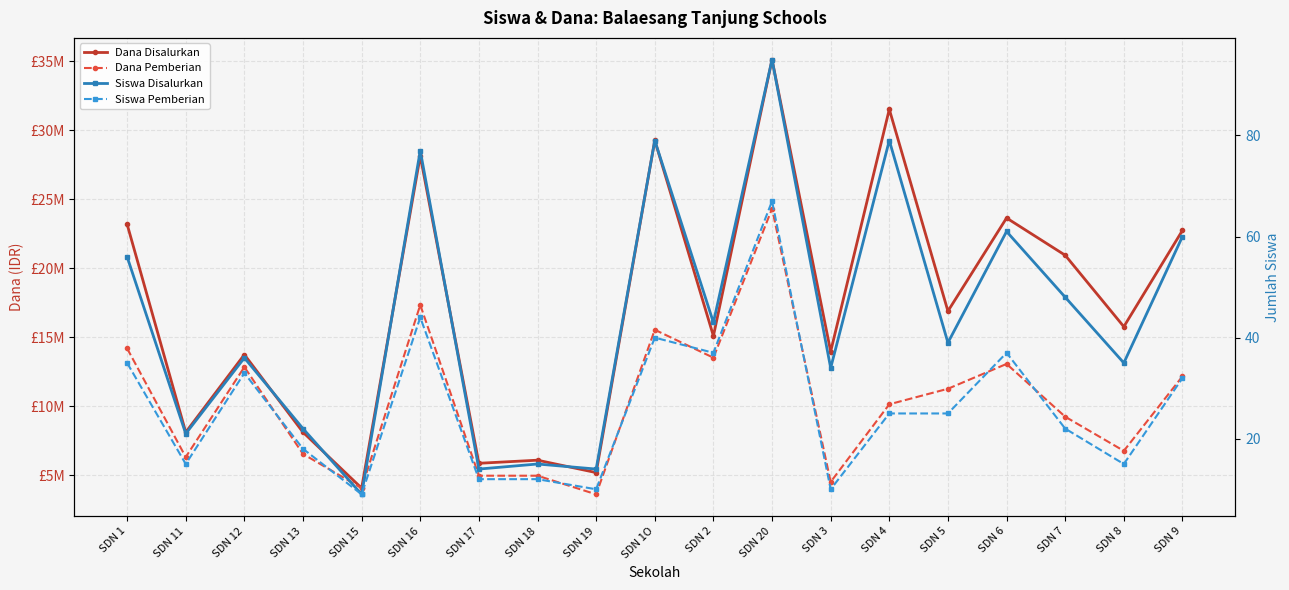

Which series changed the most between SDN 15 and SDN 19?

Dana Disalurkan